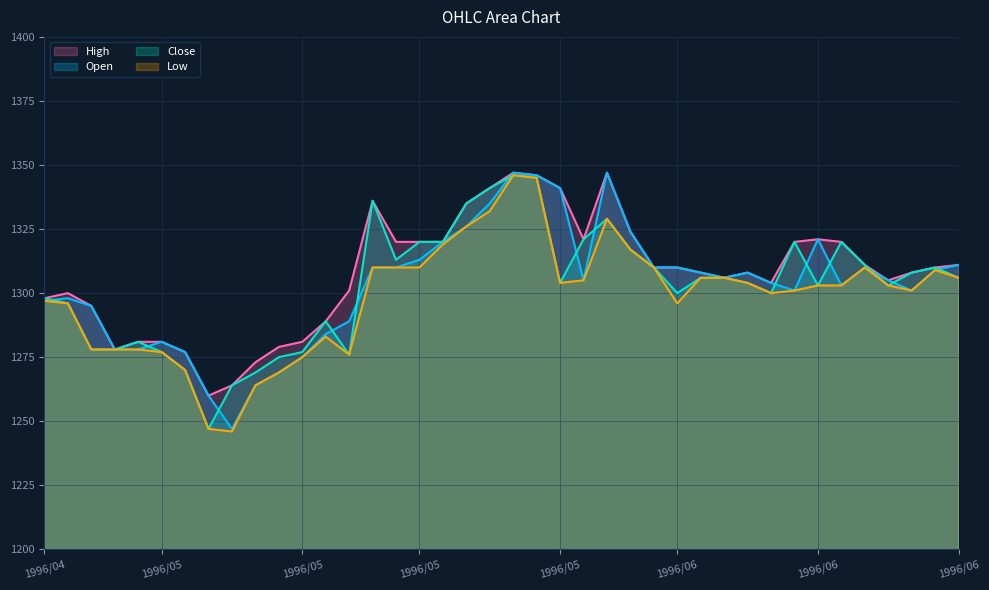

Which category has the highest value across all series?

1996/05/28